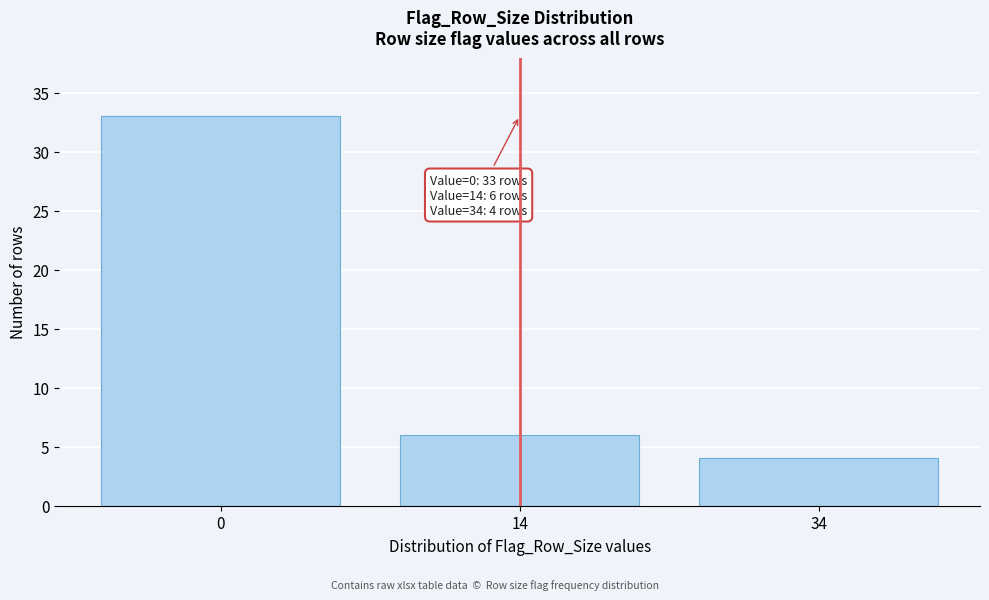

Reading left to right, list all the values displayed in this chart.

33	6	4